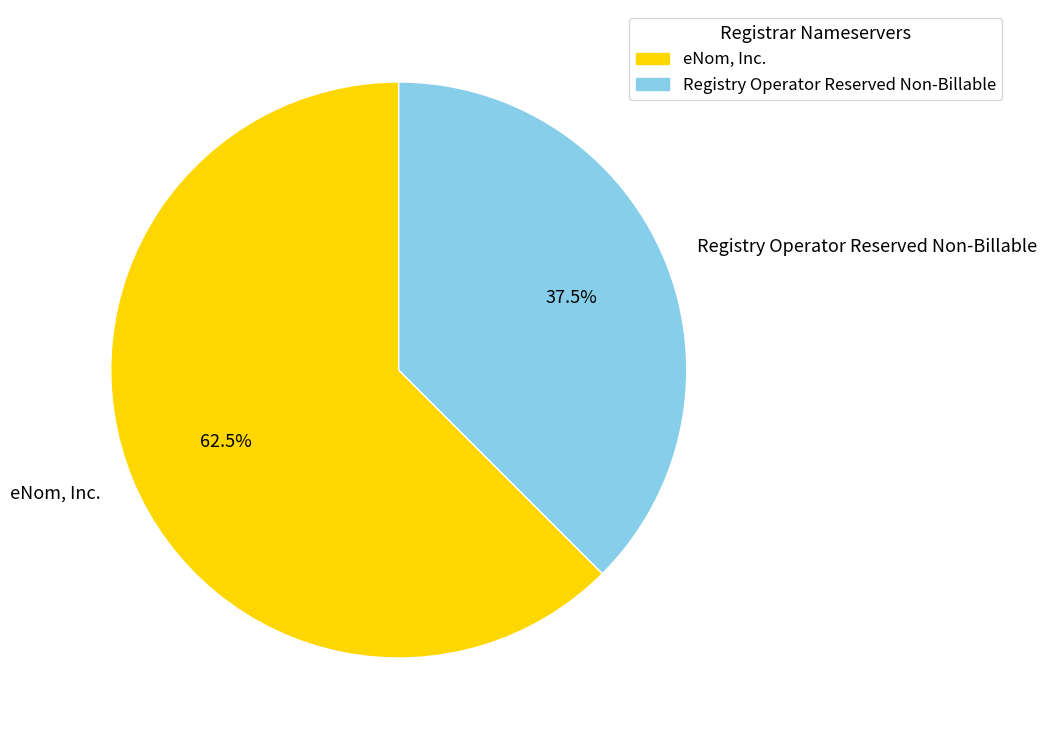

Is Registry Operator Reserved Non-Billable the majority of the pie?

No